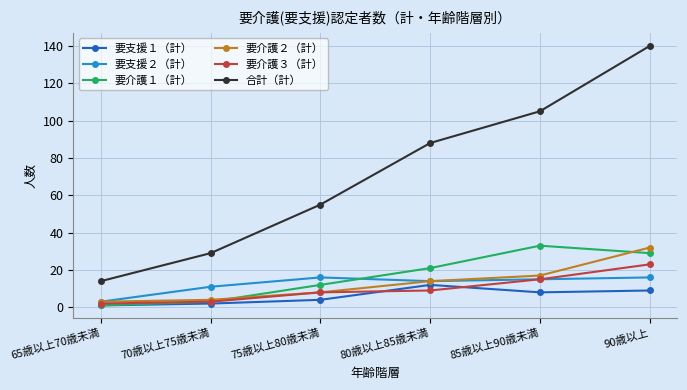

What is the total value across all series at 75歳以上80歳未満?

103